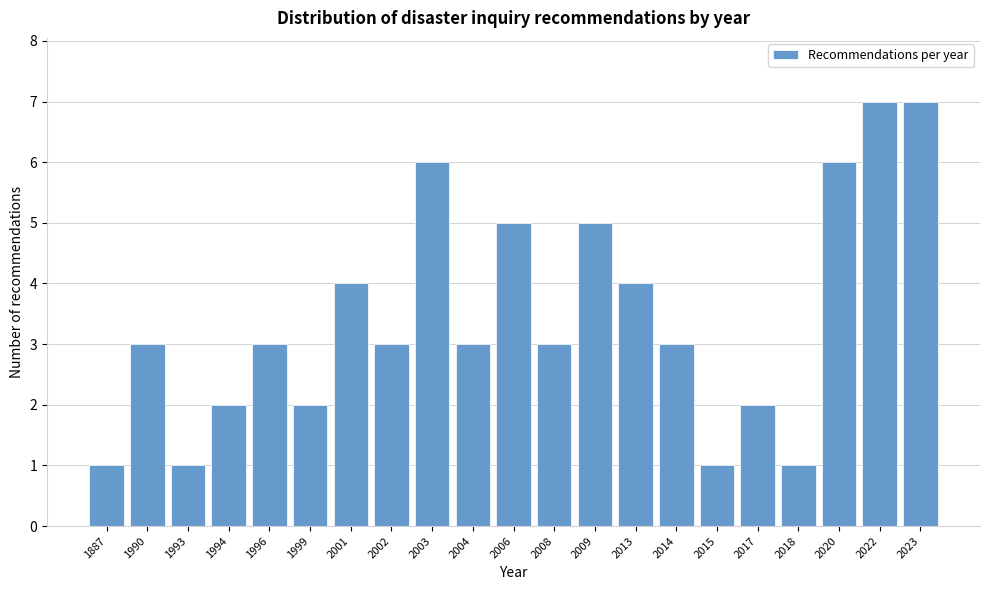

Reading right to left, extract all data points from this chart.

2023=7	2022=7	2020=6	2018=1	2017=2	2015=1	2014=3	2013=4	2009=5	2008=3	2006=5	2004=3	2003=6	2002=3	2001=4	1999=2	1996=3	1994=2	1993=1	1990=3	1887=1